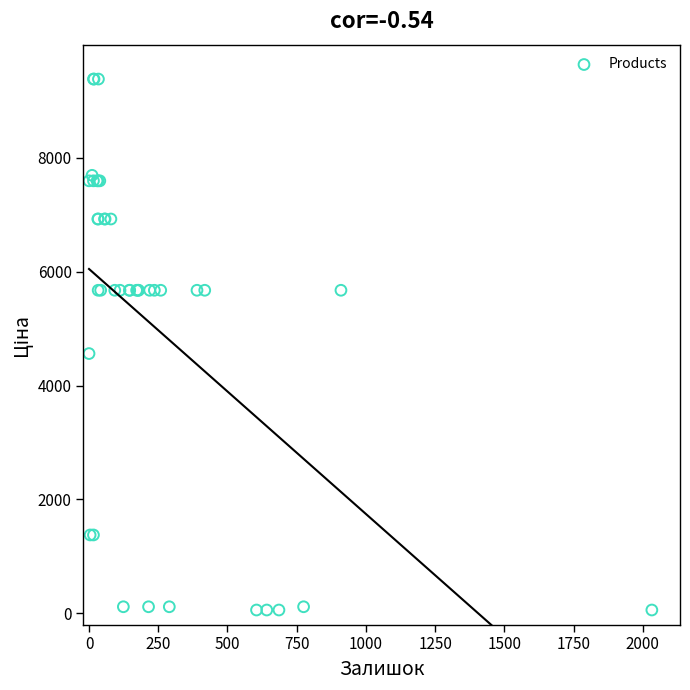

What Y value in the scatter plot is closest to 4720?

4561.9